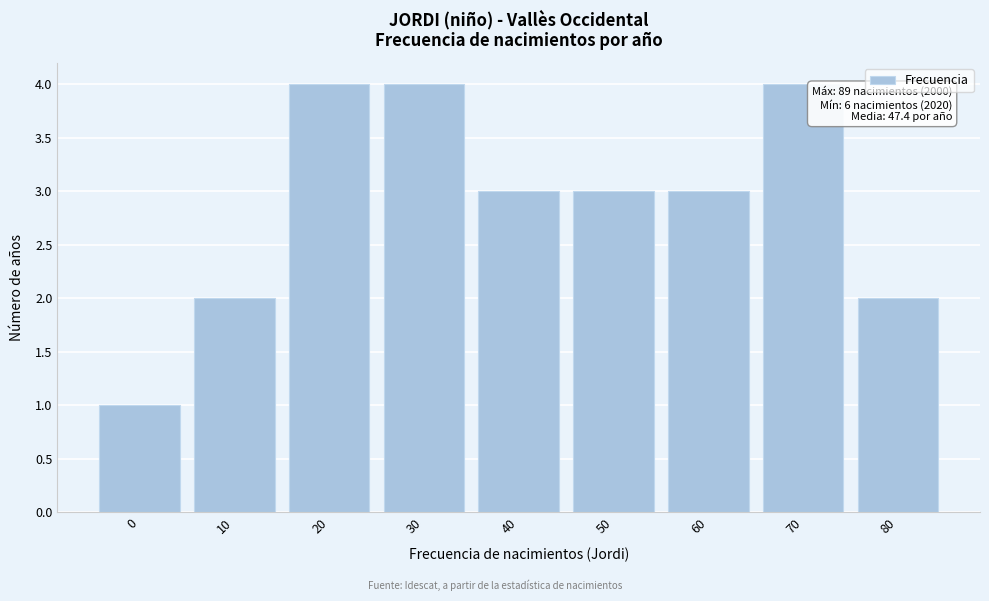

Reading right to left, extract all data points from this chart.

2	4	3	3	3	4	4	2	1